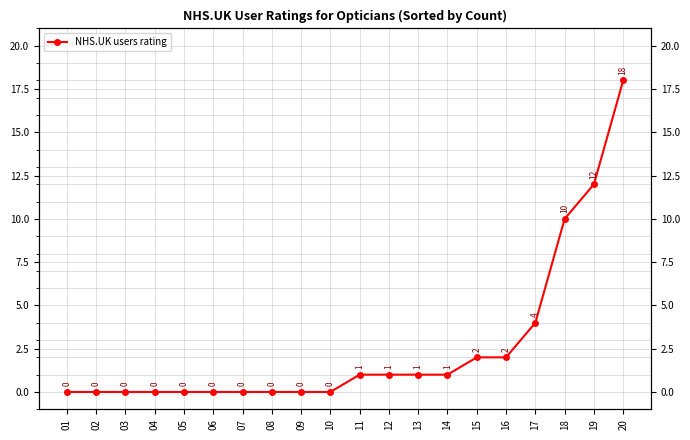

Which label corresponds to the smallest value in the chart?

01